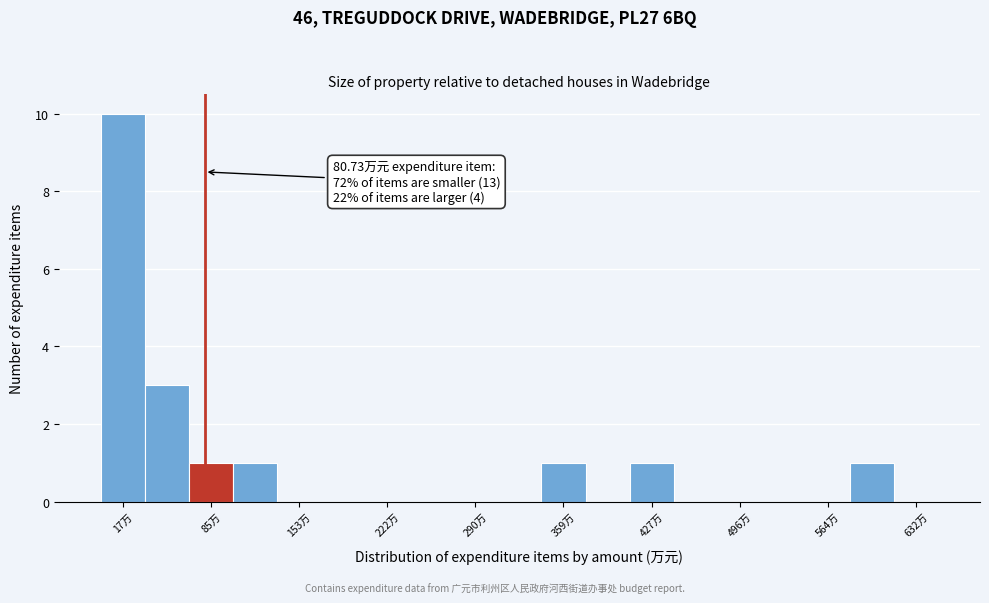

Around what value on the x-axis is the tallest bar? Give the approximate position of its centre, as read against the axis.

20